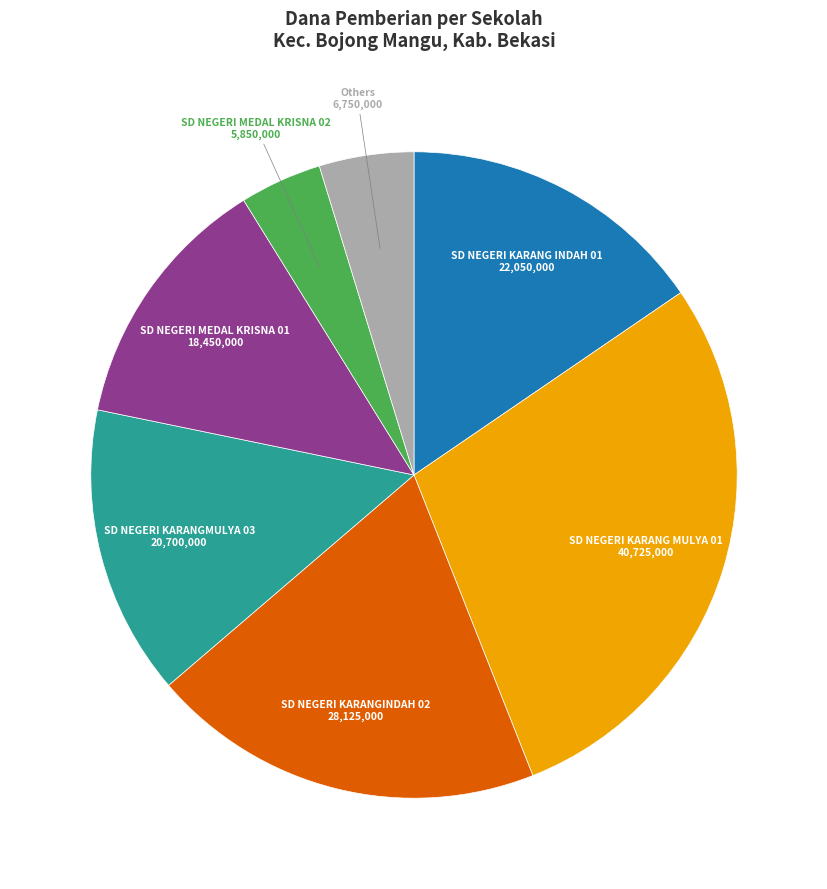

Does any single category account for the majority?

No